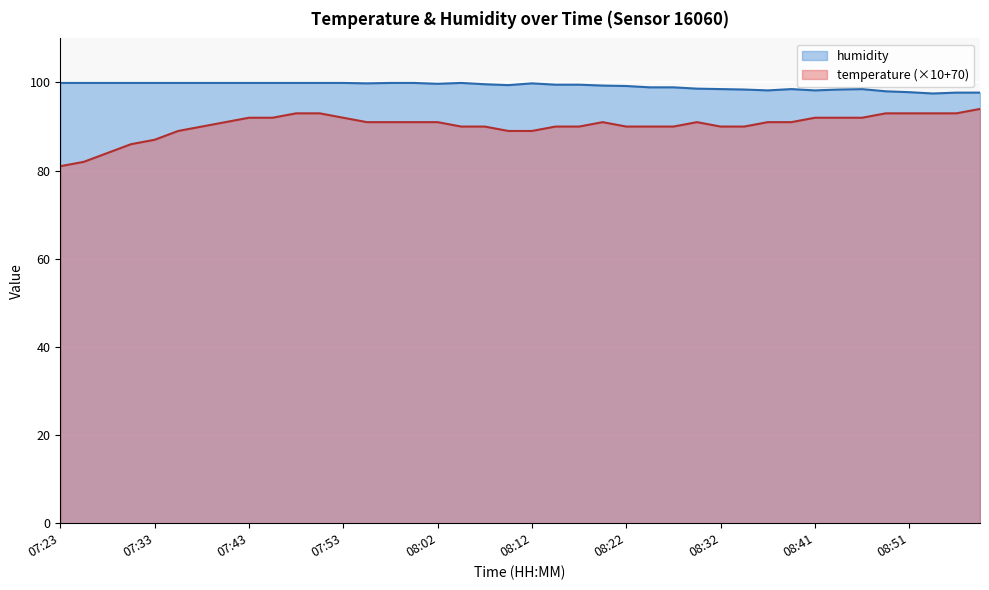

What are all the series names shown in the legend?

humidity, temperature (×10+70)